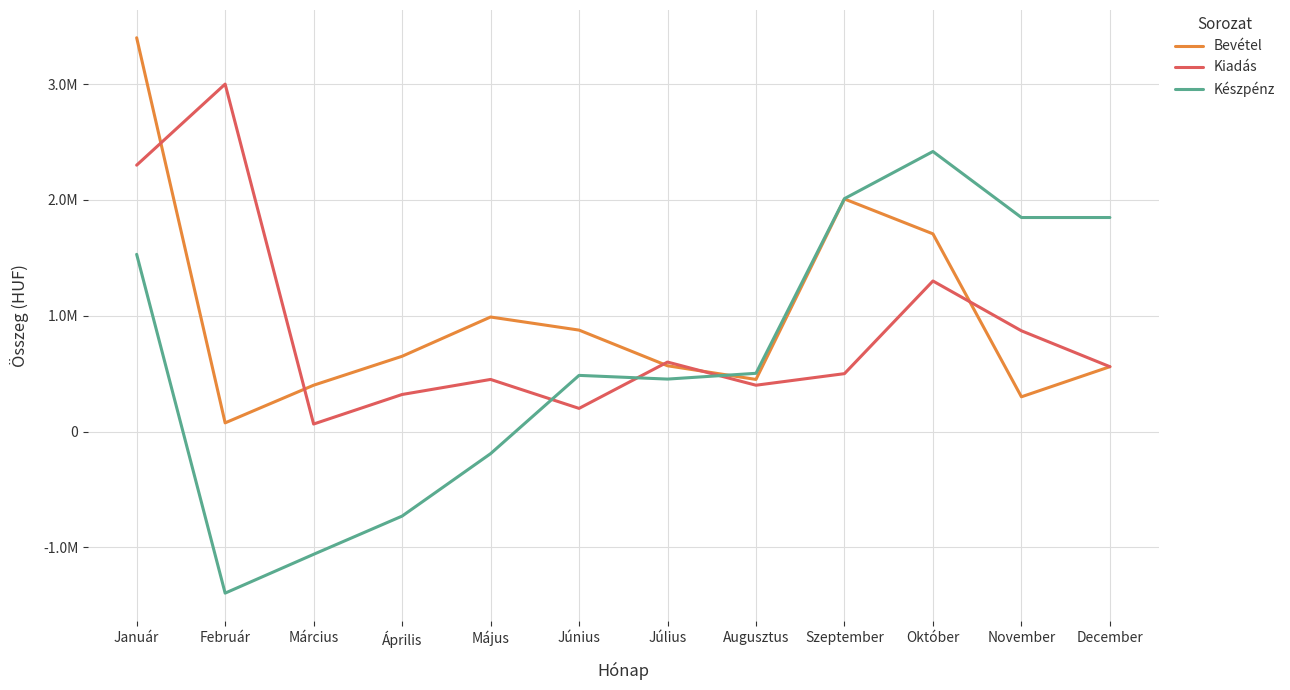

True or false: Bevétel has a value of 227542 at Március.

False